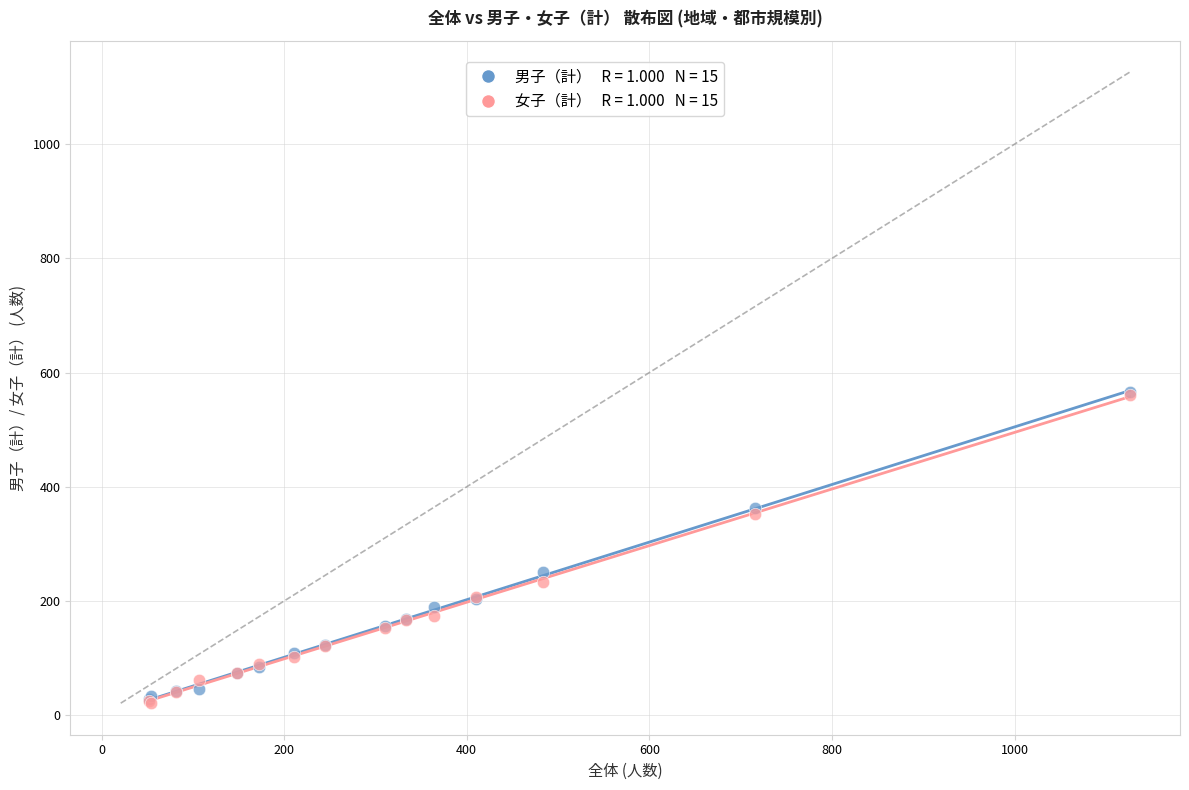

Across all series, what Y value is closest to 293?

250